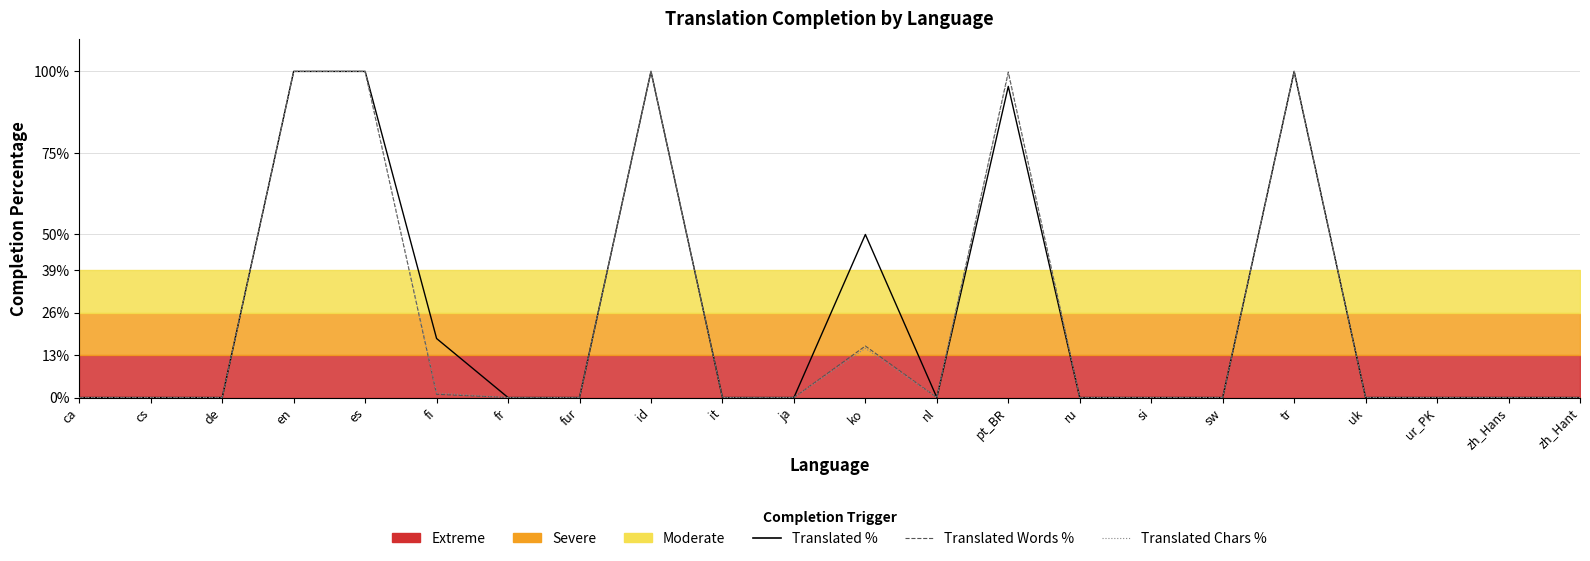

True or false: Translated Chars % has more than 0 interior local peaks.

True